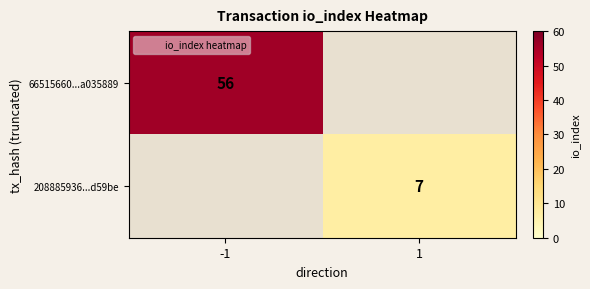

Which series has the largest range (max minus min)?

66515660...a035889